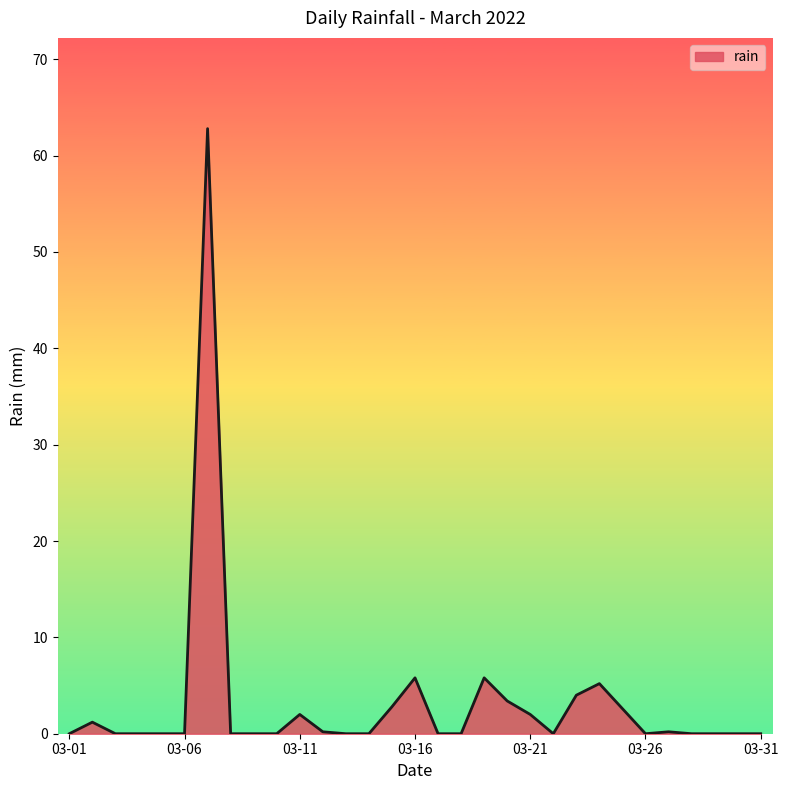

What is the difference between the maximum and minimum values?

62.8